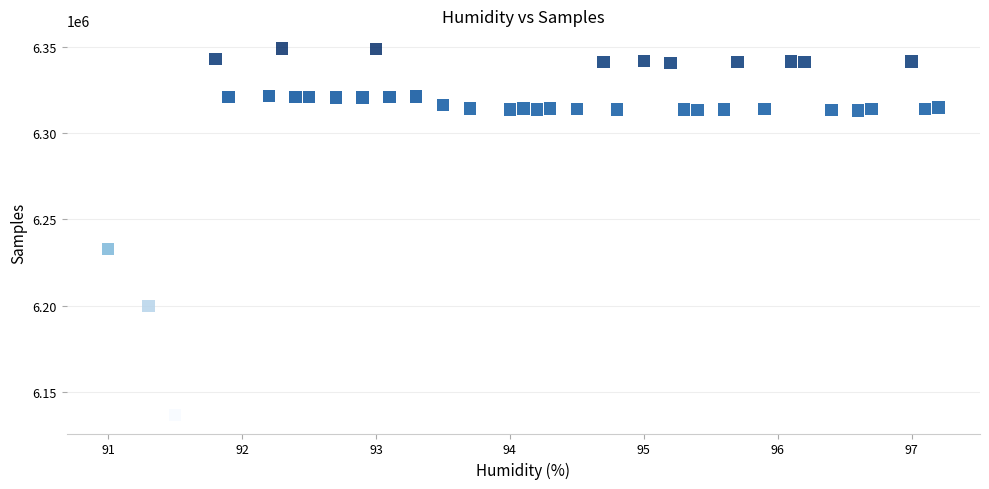

What Y value in the scatter plot is closest to 6242752?

6232926